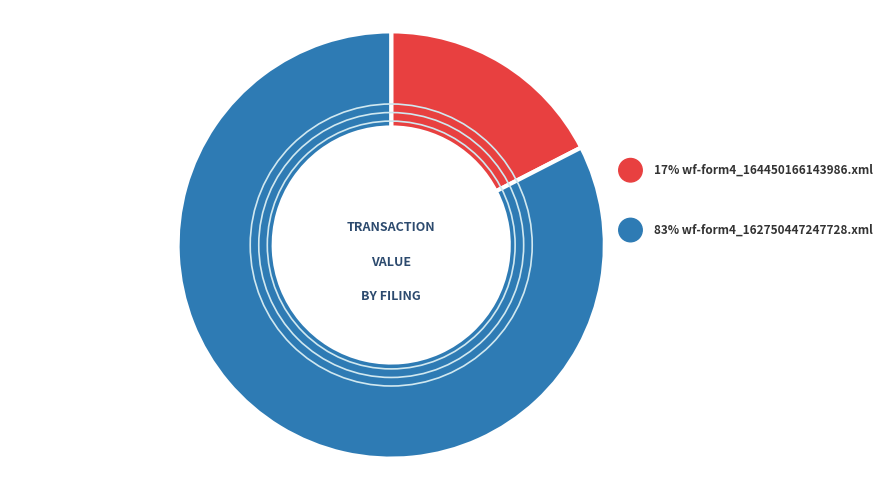

Which category has the smallest portion of the pie?

wf-form4_164450166143986.xml